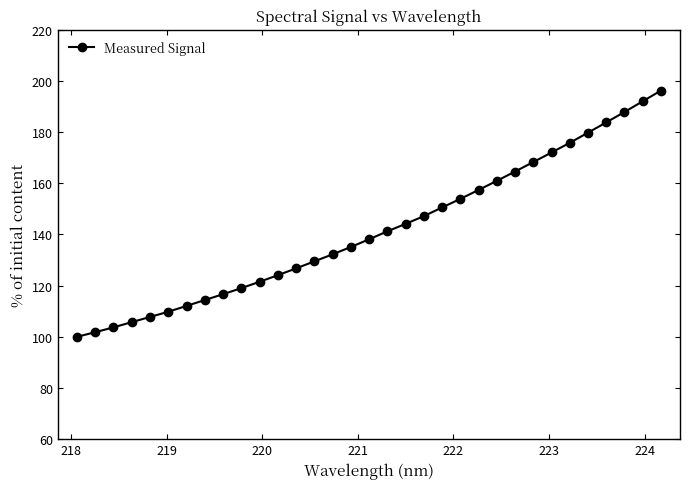

What is the maximum value shown in the chart?

196.2